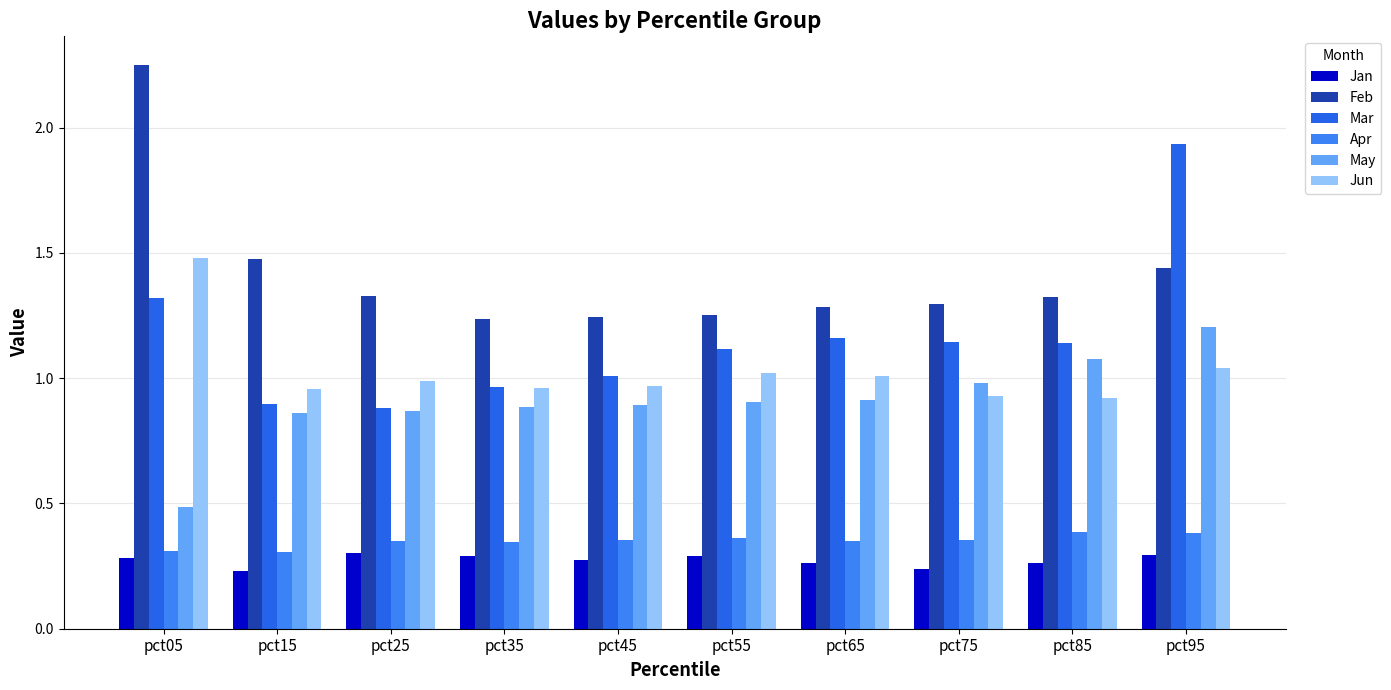

What is the value of the May bar at the 10th from the left?

1.2